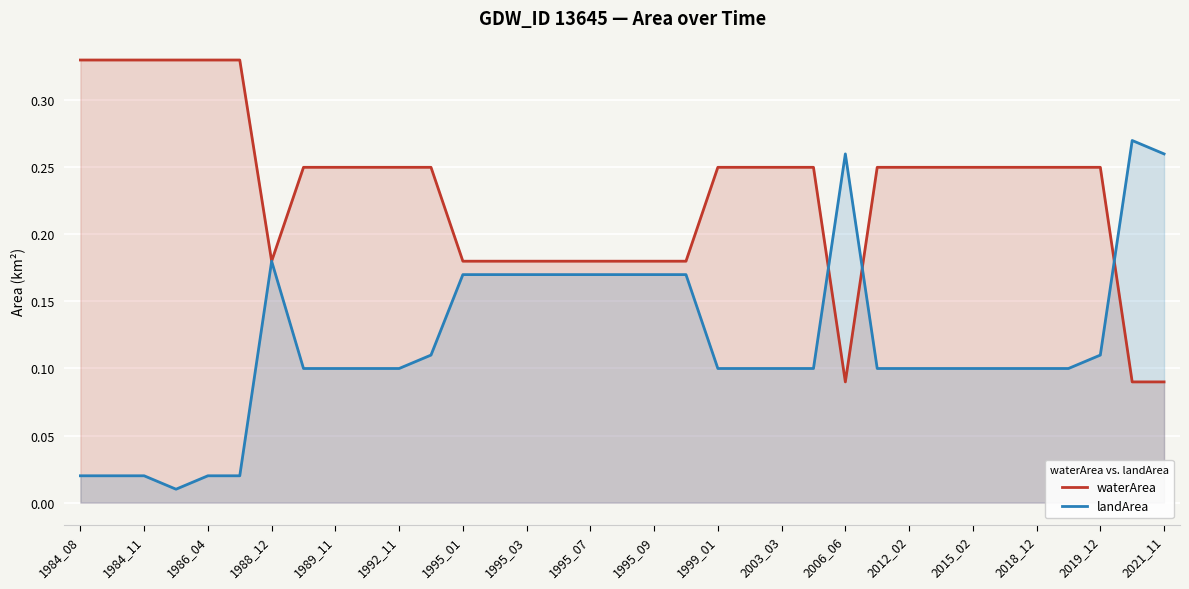

What is the sum of all landArea values?

4.2